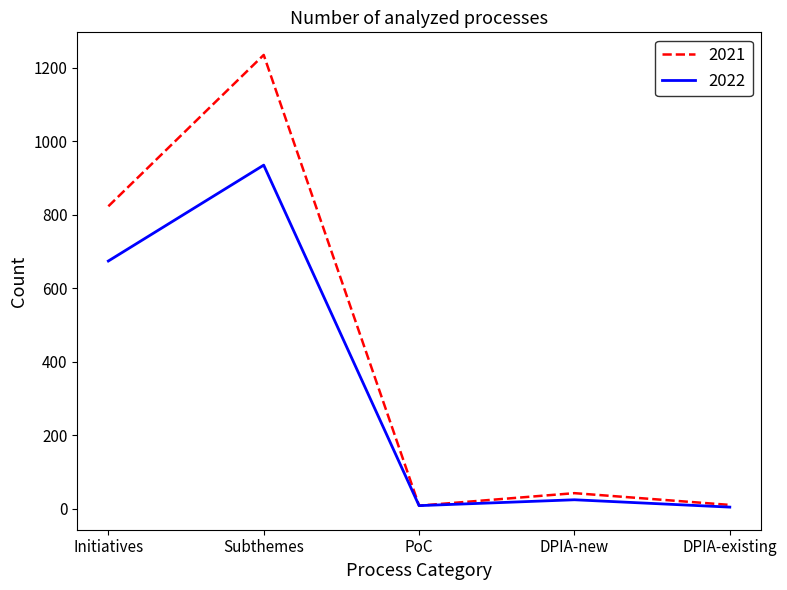

Which series has the largest total across all categories?

2021